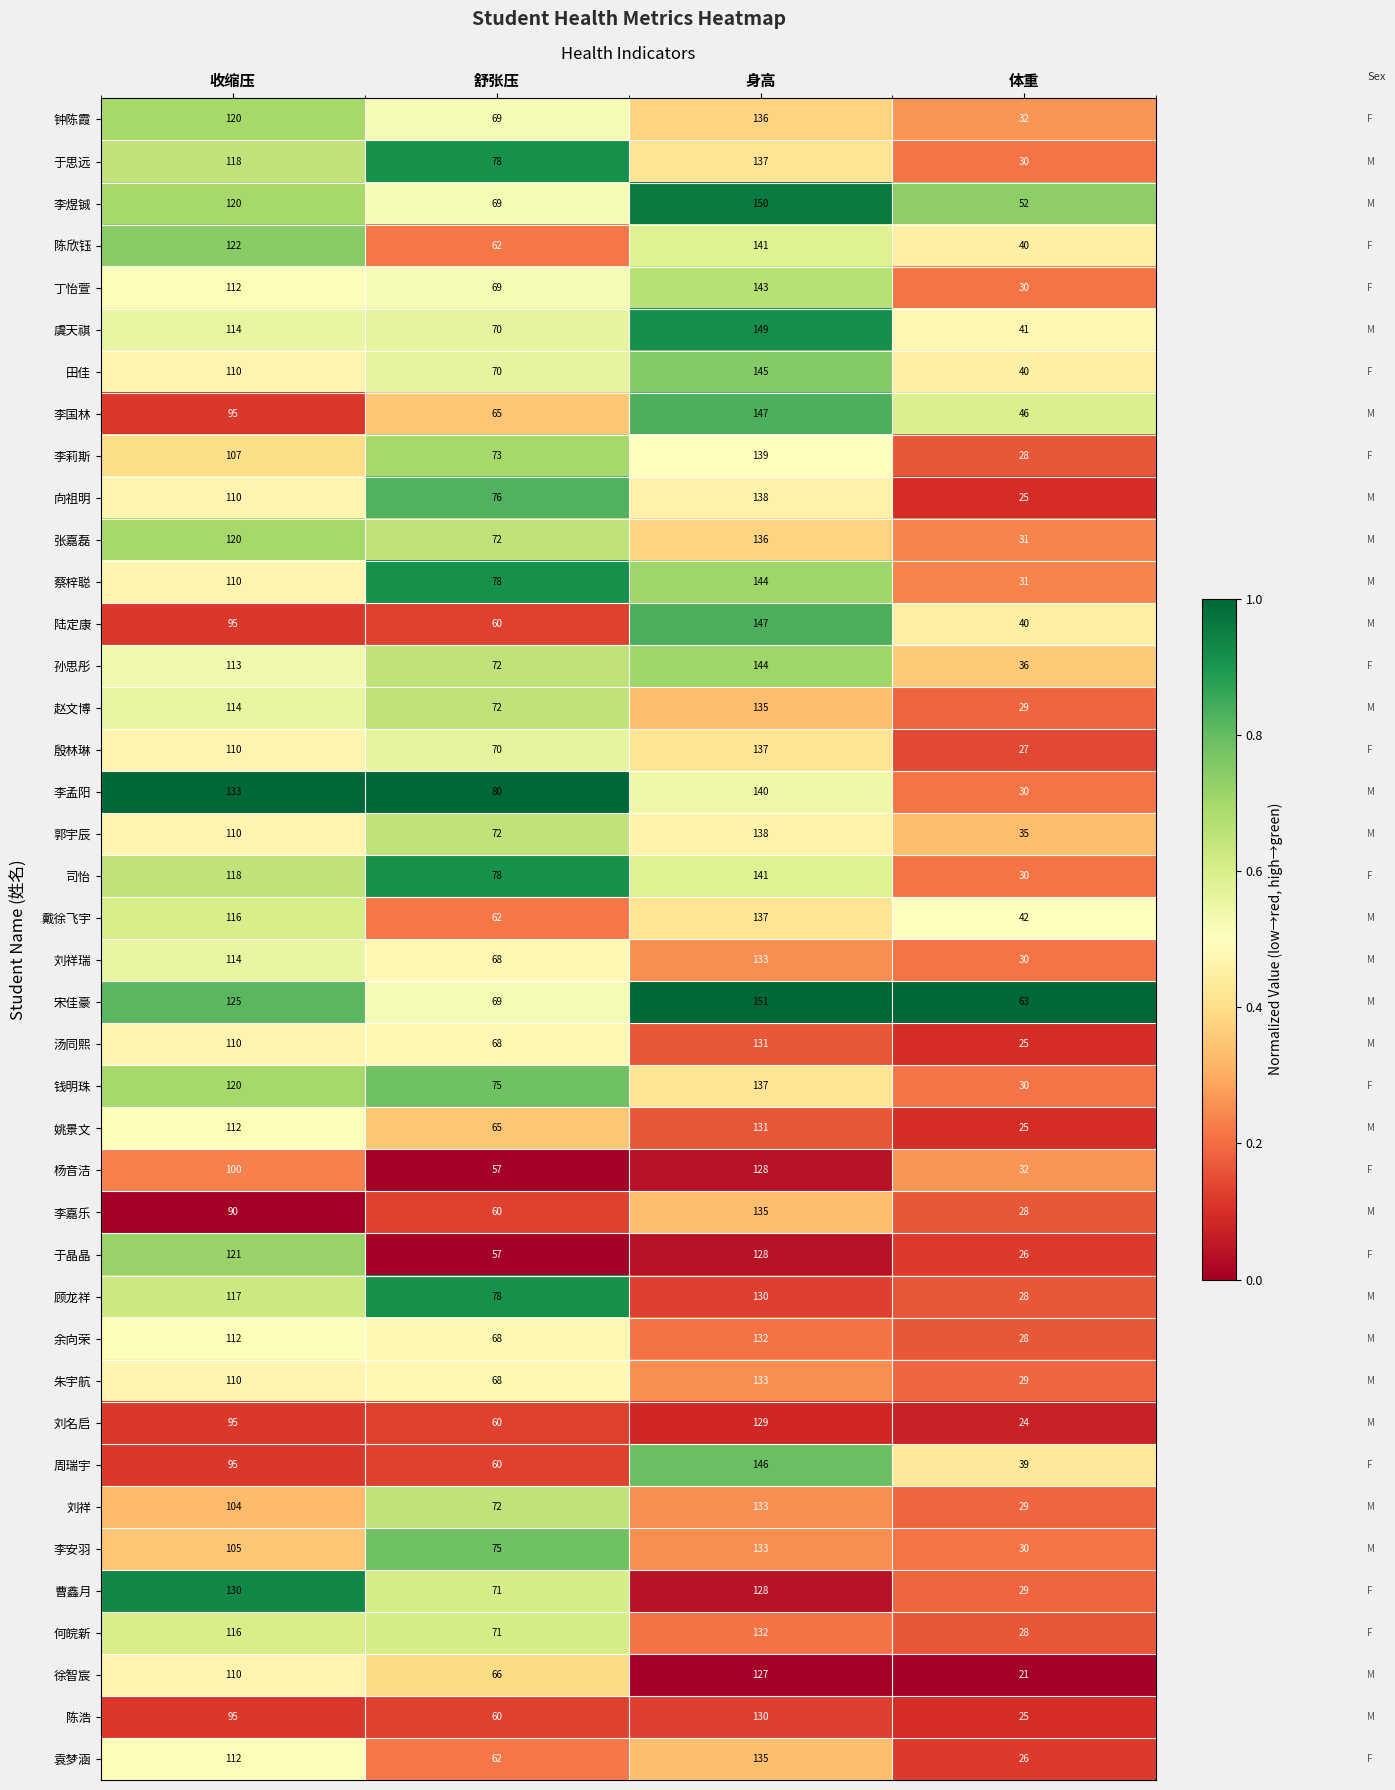

The value of 赵文博 at 舒张压 is 72. True or false?

True